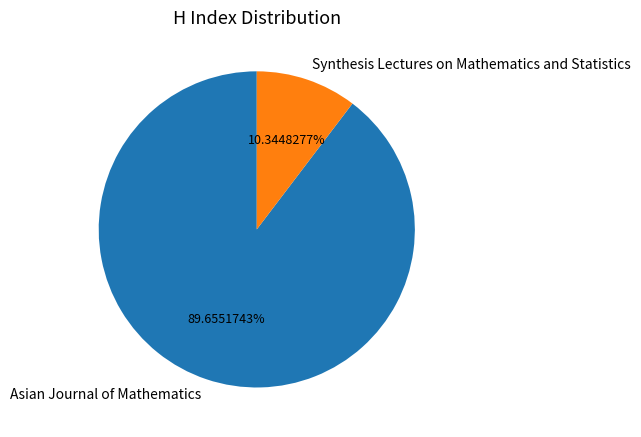

What is the total percentage of Synthesis Lectures on Mathematics and Statistics and Asian Journal of Mathematics?

100.0%